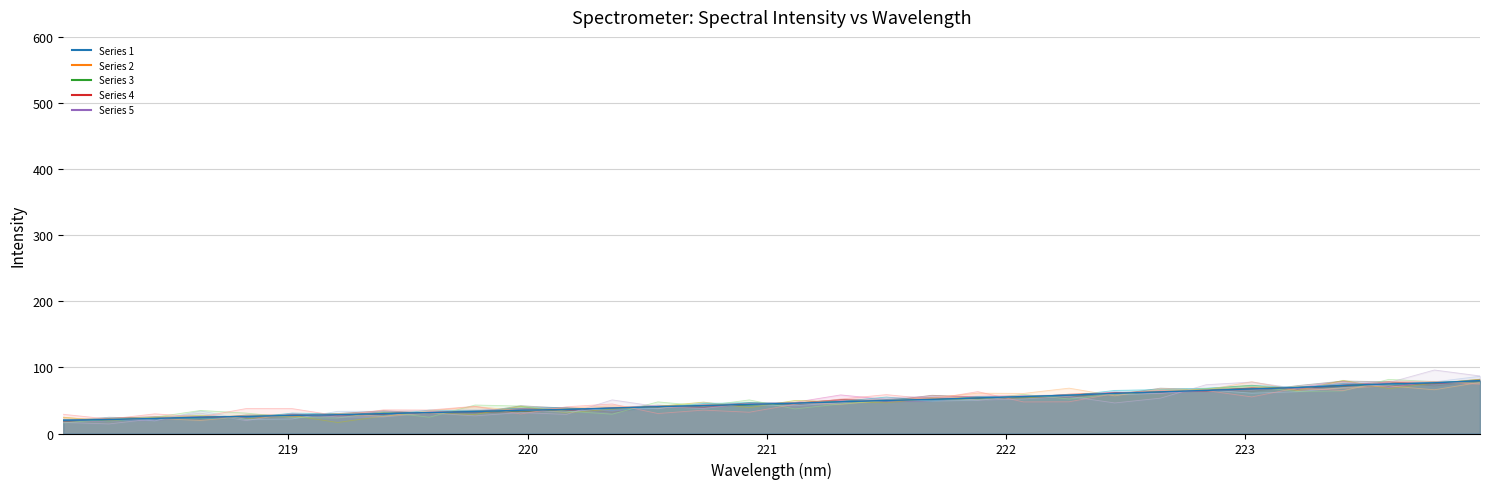

Approximately how many times larger is the value at 222.8355 compared to 219.7801?

2.0